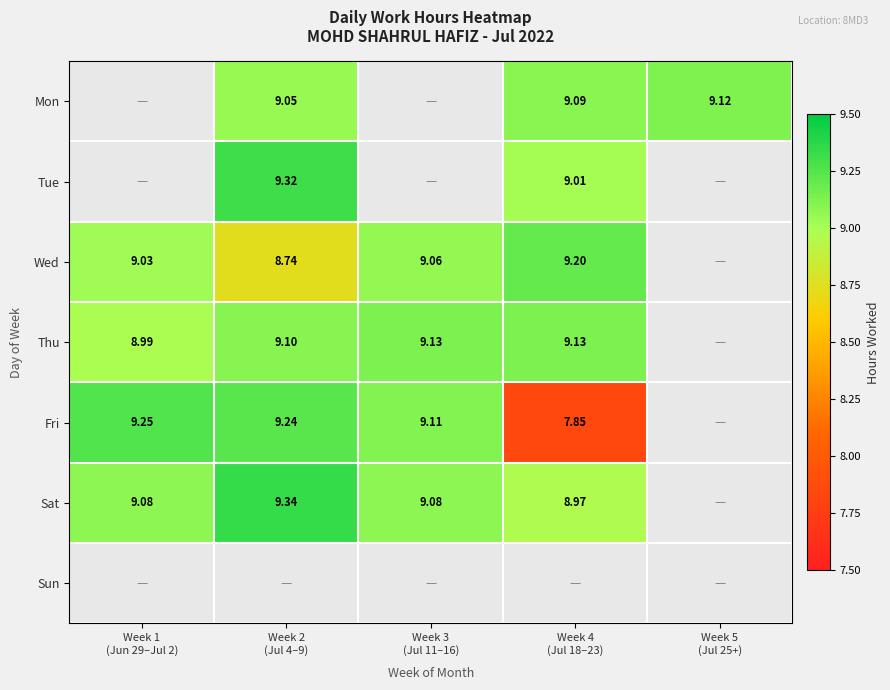

True or false: Sat has a value of 2.2 at Week 1 (Jun 29–Jul 2).

False